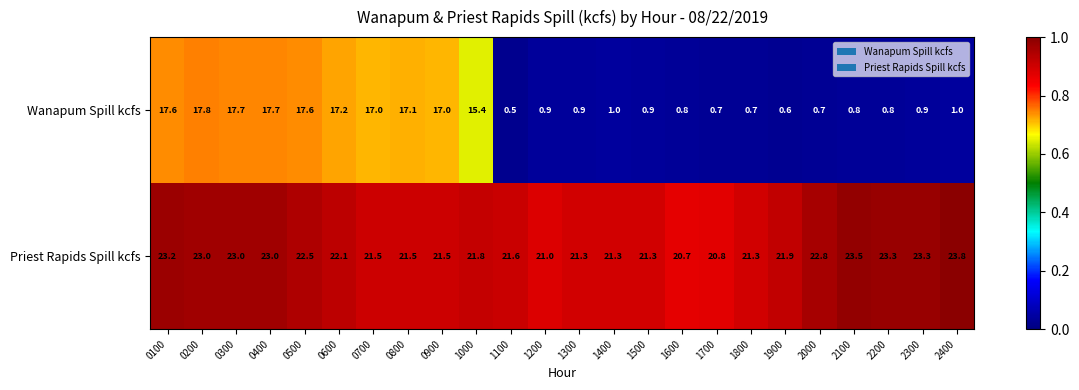

What is the highest value of the Wanapum Spill kcfs series?

17.8